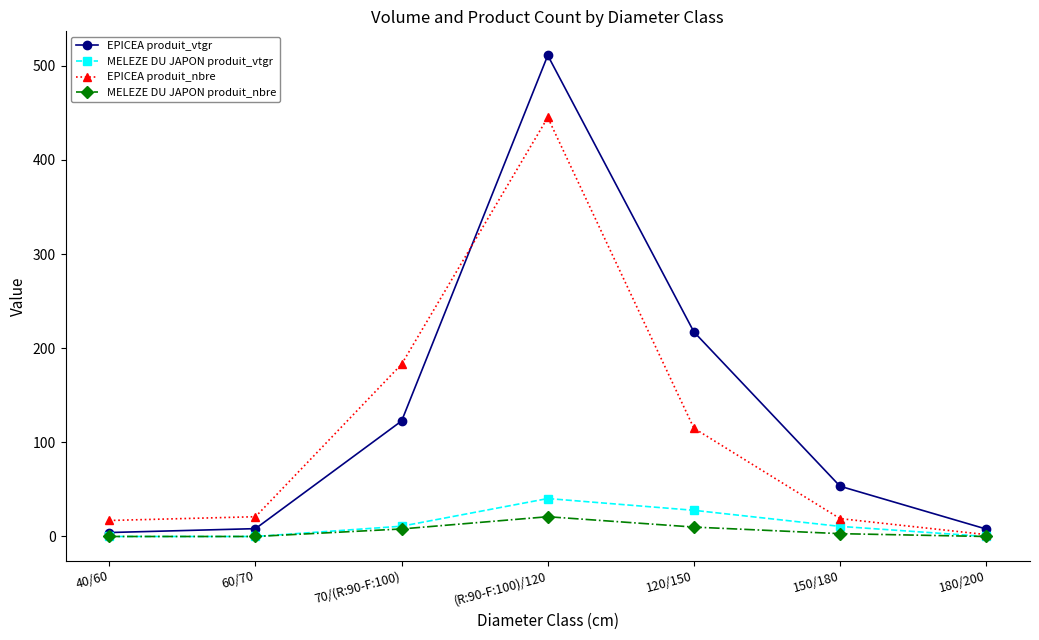

Which category has the lowest value in the EPICEA produit_nbre series?

180/200